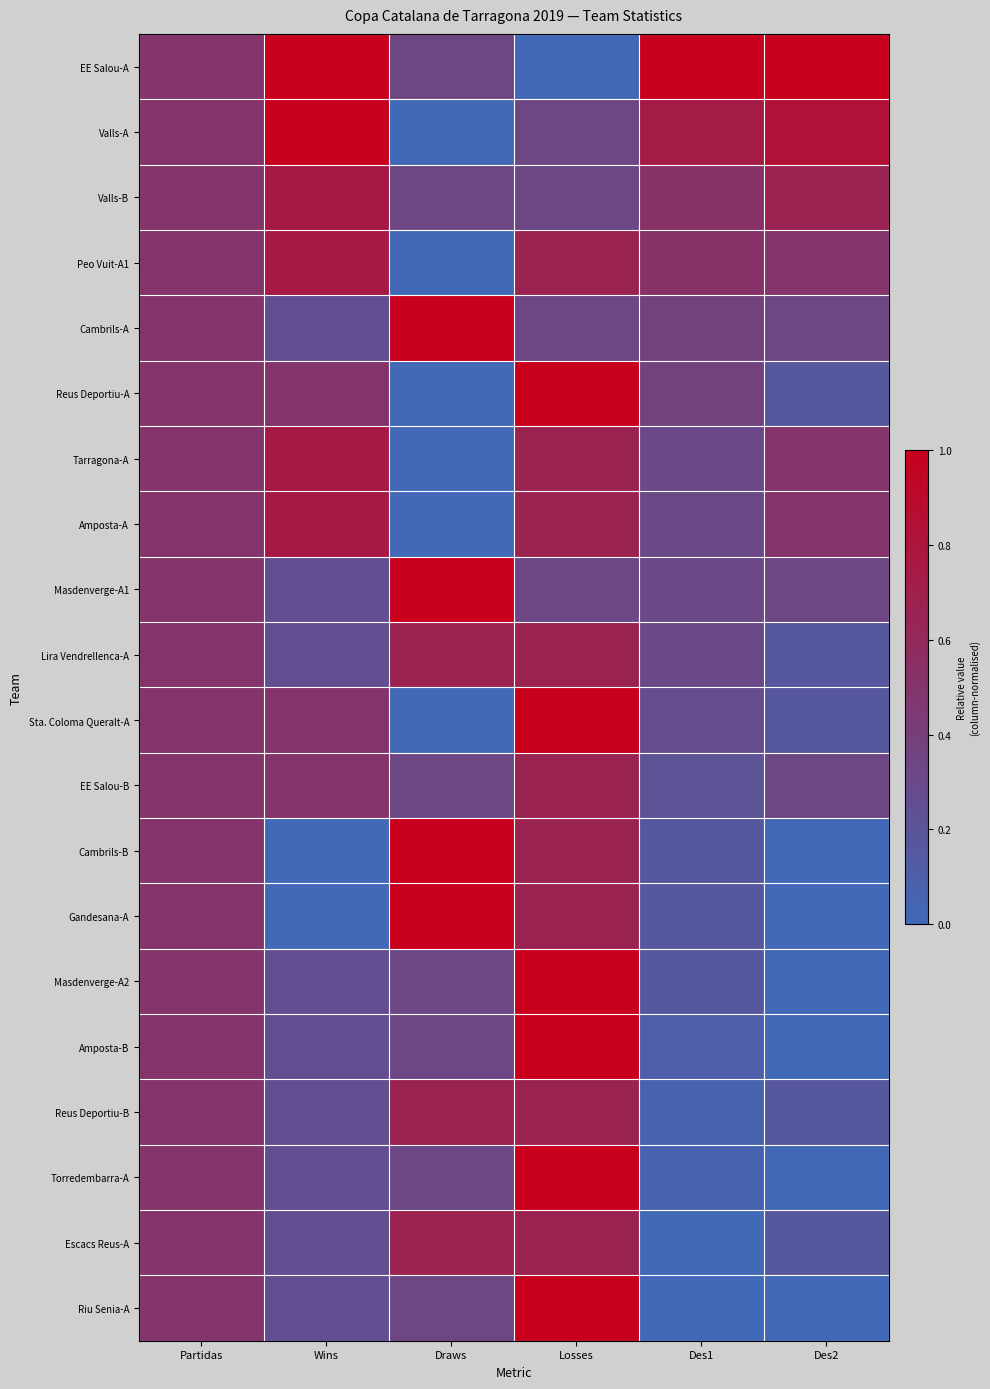

Reading right to left, transcribe all the data shown in this chart.

EE Salou-A: Des2=1.0	Des1=1.0	Losses=0.0	Draws=0.3	Wins=1.0	Partidas=0.5
Valls-A: Des2=0.8	Des1=0.7	Losses=0.3	Draws=0.0	Wins=1.0	Partidas=0.5
Valls-B: Des2=0.7	Des1=0.5	Losses=0.3	Draws=0.3	Wins=0.8	Partidas=0.5
Peo Vuit-A1: Des2=0.5	Des1=0.5	Losses=0.7	Draws=0.0	Wins=0.8	Partidas=0.5
Cambrils-A: Des2=0.3	Des1=0.4	Losses=0.3	Draws=1.0	Wins=0.2	Partidas=0.5
Reus Deportiu-A: Des2=0.2	Des1=0.4	Losses=1.0	Draws=0.0	Wins=0.5	Partidas=0.5
Tarragona-A: Des2=0.5	Des1=0.3	Losses=0.7	Draws=0.0	Wins=0.8	Partidas=0.5
Amposta-A: Des2=0.5	Des1=0.3	Losses=0.7	Draws=0.0	Wins=0.8	Partidas=0.5
Masdenverge-A1: Des2=0.3	Des1=0.3	Losses=0.3	Draws=1.0	Wins=0.2	Partidas=0.5
Lira Vendrellenca-A: Des2=0.2	Des1=0.3	Losses=0.7	Draws=0.7	Wins=0.2	Partidas=0.5
Sta. Coloma Queralt-A: Des2=0.2	Des1=0.3	Losses=1.0	Draws=0.0	Wins=0.5	Partidas=0.5
EE Salou-B: Des2=0.3	Des1=0.2	Losses=0.7	Draws=0.3	Wins=0.5	Partidas=0.5
Cambrils-B: Des2=0.0	Des1=0.2	Losses=0.7	Draws=1.0	Wins=0.0	Partidas=0.5
Gandesana-A: Des2=0.0	Des1=0.2	Losses=0.7	Draws=1.0	Wins=0.0	Partidas=0.5
Masdenverge-A2: Des2=0.0	Des1=0.2	Losses=1.0	Draws=0.3	Wins=0.2	Partidas=0.5
Amposta-B: Des2=0.0	Des1=0.1	Losses=1.0	Draws=0.3	Wins=0.2	Partidas=0.5
Reus Deportiu-B: Des2=0.2	Des1=0.1	Losses=0.7	Draws=0.7	Wins=0.2	Partidas=0.5
Torredembarra-A: Des2=0.0	Des1=0.1	Losses=1.0	Draws=0.3	Wins=0.2	Partidas=0.5
Escacs Reus-A: Des2=0.2	Des1=0.0	Losses=0.7	Draws=0.7	Wins=0.2	Partidas=0.5
Riu Senia-A: Des2=0.0	Des1=0.0	Losses=1.0	Draws=0.3	Wins=0.2	Partidas=0.5